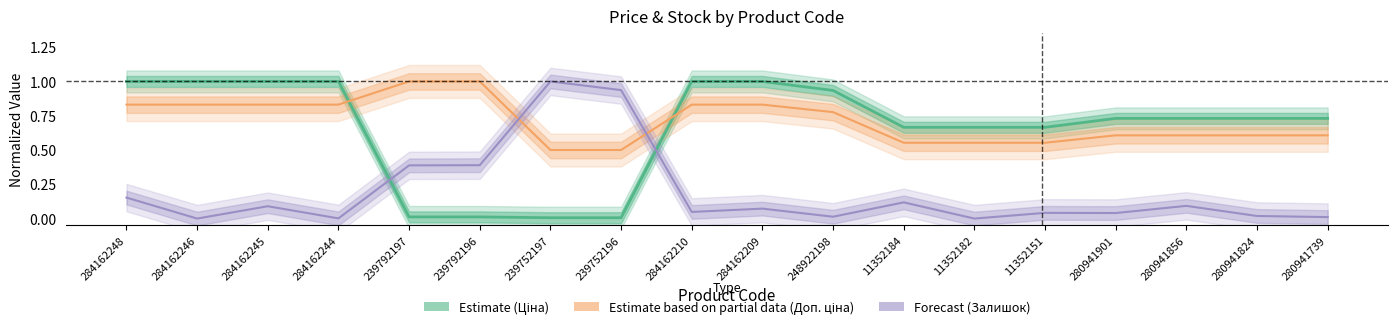

Reading left to right, list all the values displayed in this chart.

Estimate (Ціна): 1.0	1.0	1.0	1.0	0.0	0.0	0.0	0.0	1.0	1.0	0.9	0.7	0.7	0.7	0.7	0.7	0.7	0.7
Estimate based on partial data (Доп. ціна): 0.8	0.8	0.8	0.8	1.0	1.0	0.5	0.5	0.8	0.8	0.8	0.6	0.6	0.6	0.6	0.6	0.6	0.6
Forecast (Залишок): 0.2	0.0	0.1	0.0	0.4	0.4	1.0	0.9	0.0	0.1	0.0	0.1	0.0	0.0	0.0	0.1	0.0	0.0